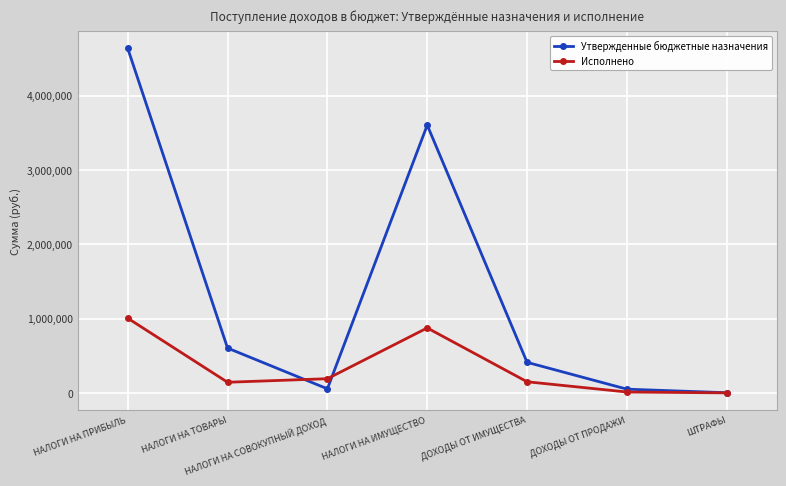

The value of Утвержденные бюджетные назначения at ДОХОДЫ ОТ ИМУЩЕСТВА is 411285.0. True or false?

True